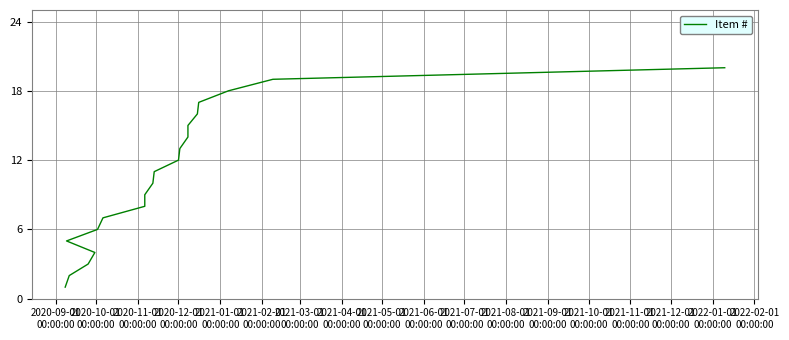

Reading right to left, what are all the values shown in this chart?

20	19	18	17	16	15	14	13	12	11	10	9	8	7	6	5	4	3	2	1